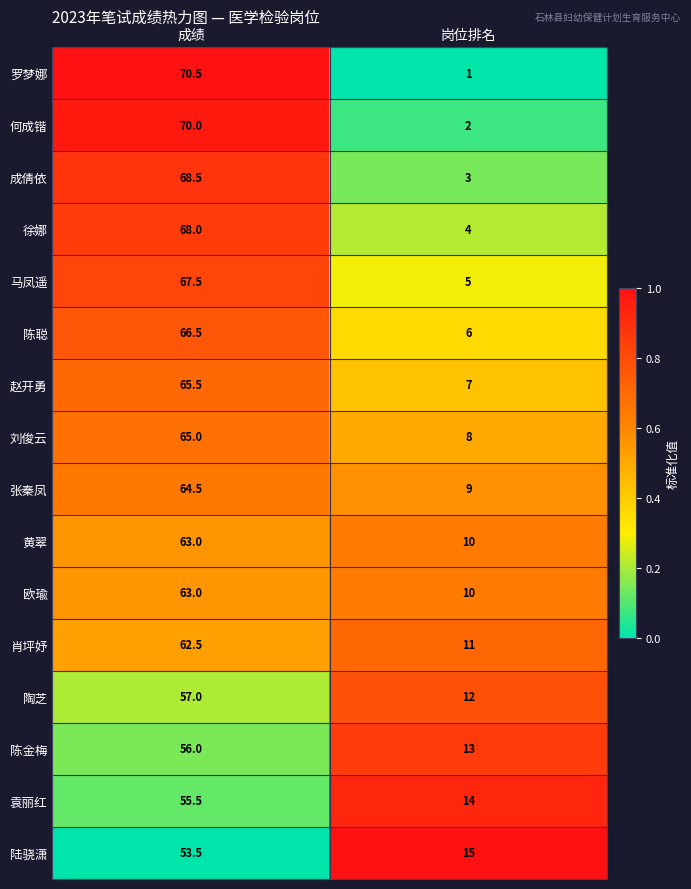

Is the value of 袁丽红 at 岗位排名 greater than the value of 陈金梅 at 成绩?

No